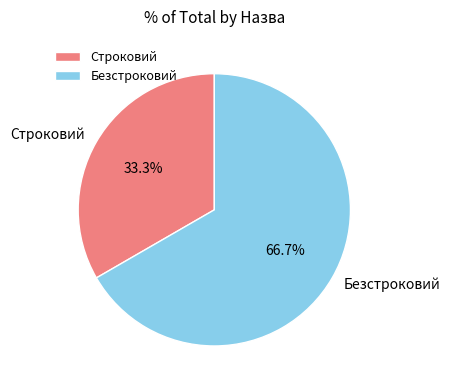

Count the number of slices in the pie.

2